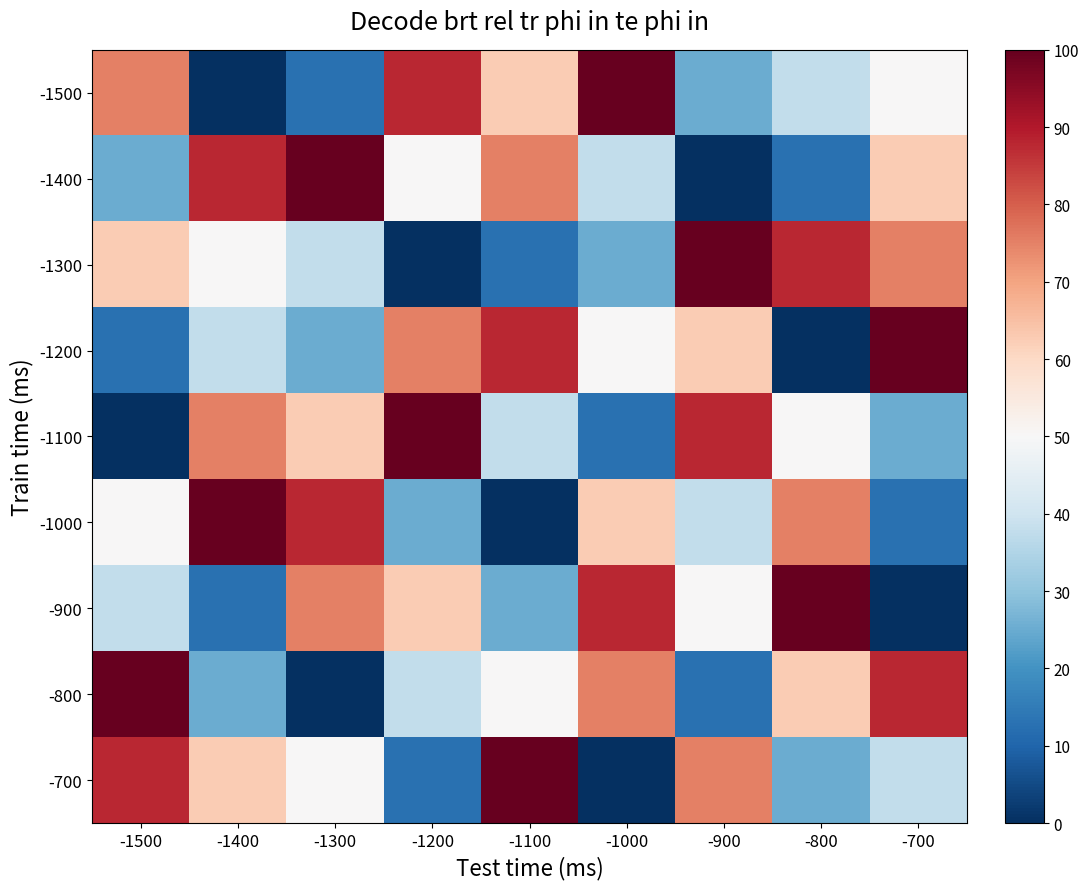

At -800, list the series in order from smallest to largest.

-1200, -1400, -700, -1500, -1100, -800, -1000, -1300, -900